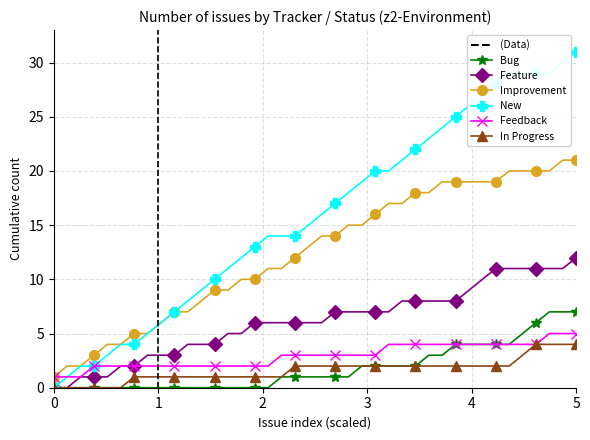

True or false: Improvement and Bug intersect in this chart.

False